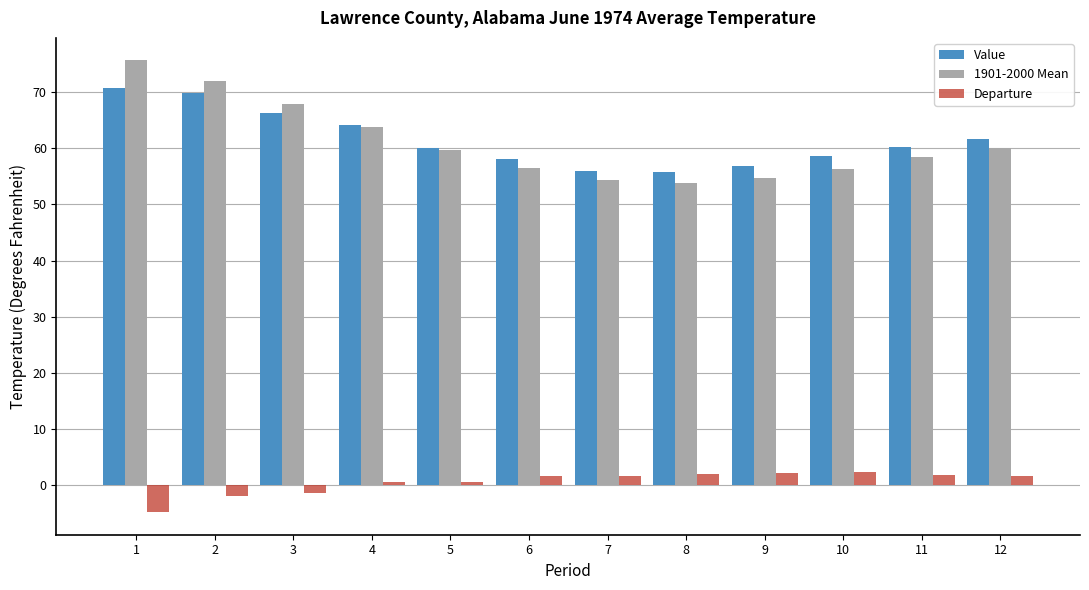

How many groups of bars are there?

12